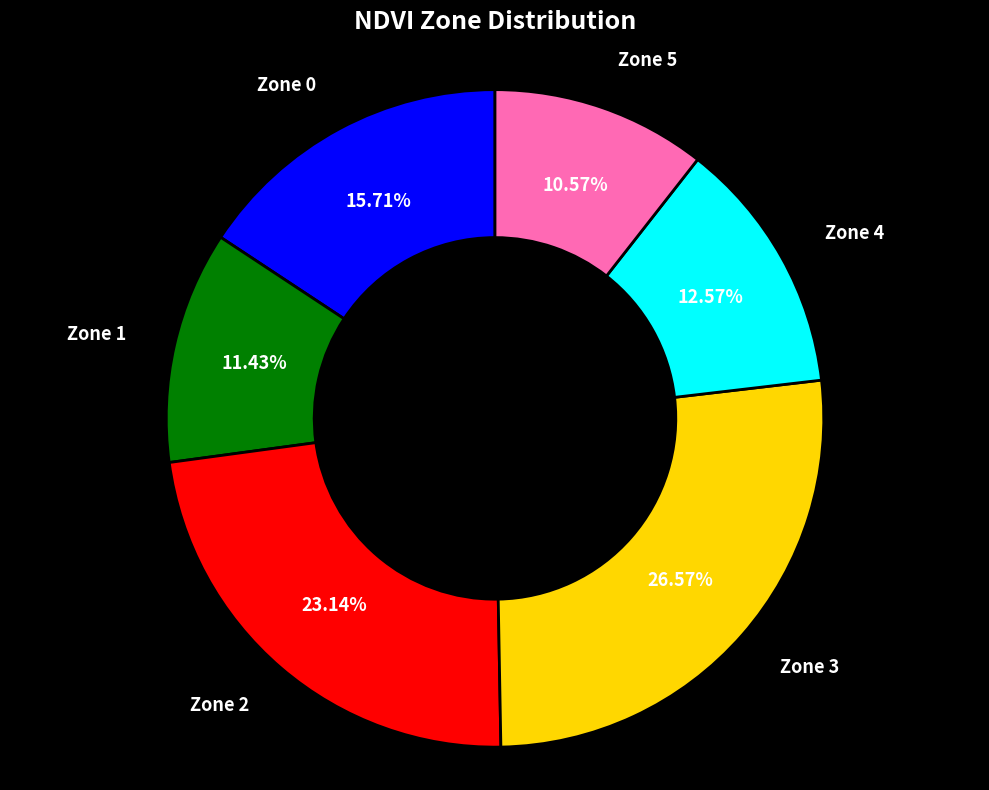

Does any single category account for the majority?

No